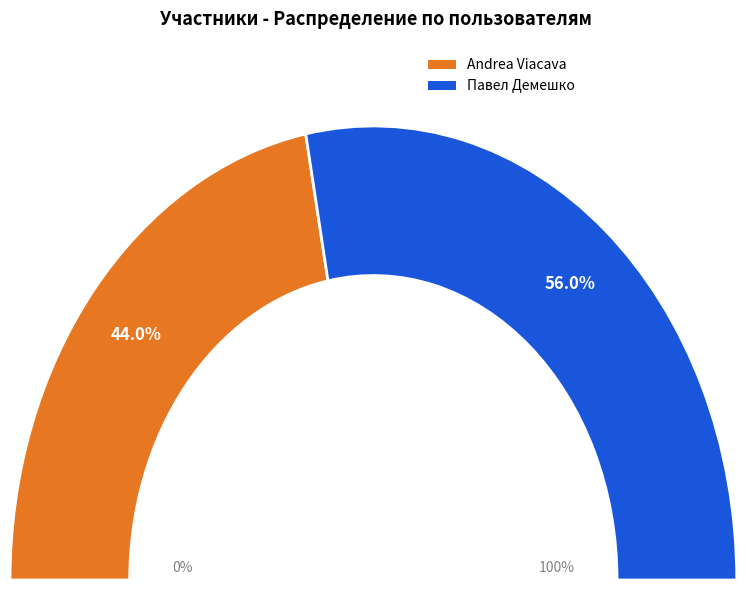

Does Andrea Viacava account for over 50% of the chart?

No